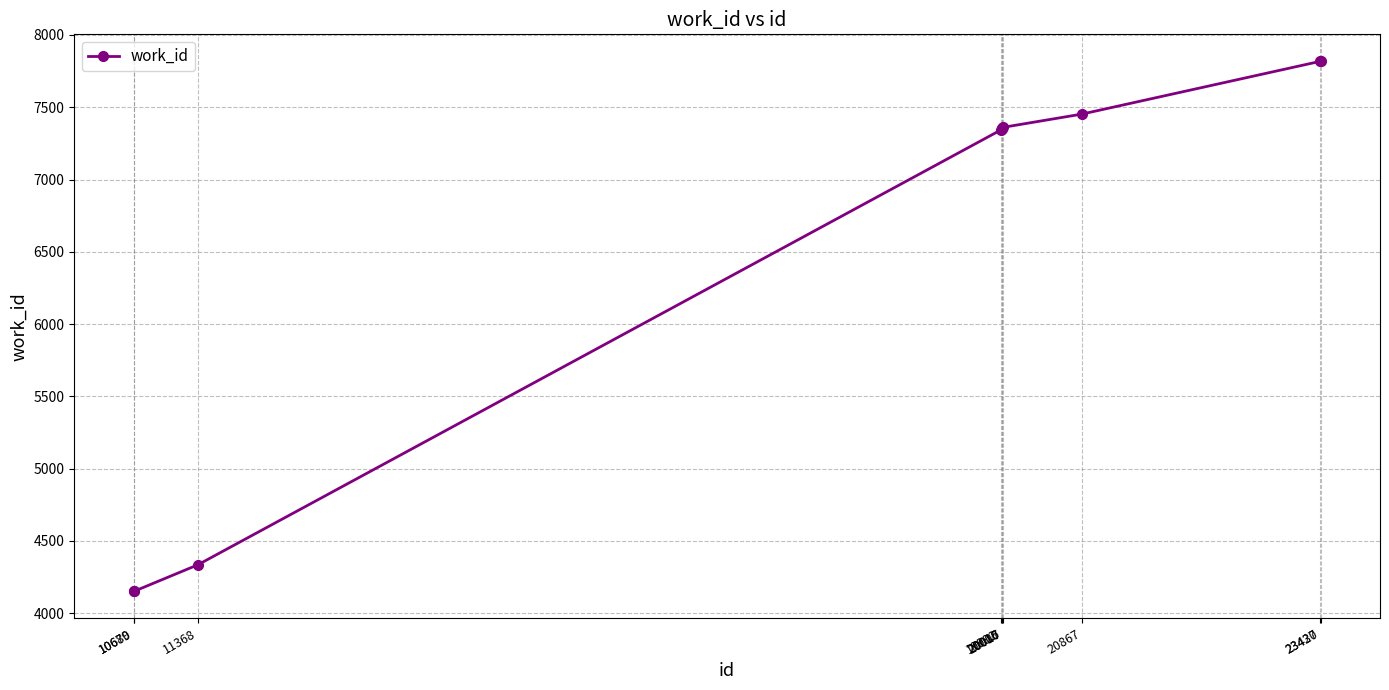

What is the value of the 9th point from the left?

7818